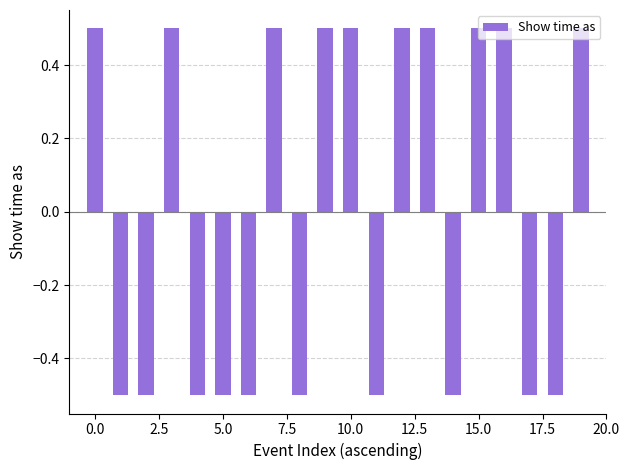

Reading left to right, extract all data points from this chart.

0.5	-0.5	-0.5	0.5	-0.5	-0.5	-0.5	0.5	-0.5	0.5	0.5	-0.5	0.5	0.5	-0.5	0.5	0.5	-0.5	-0.5	0.5